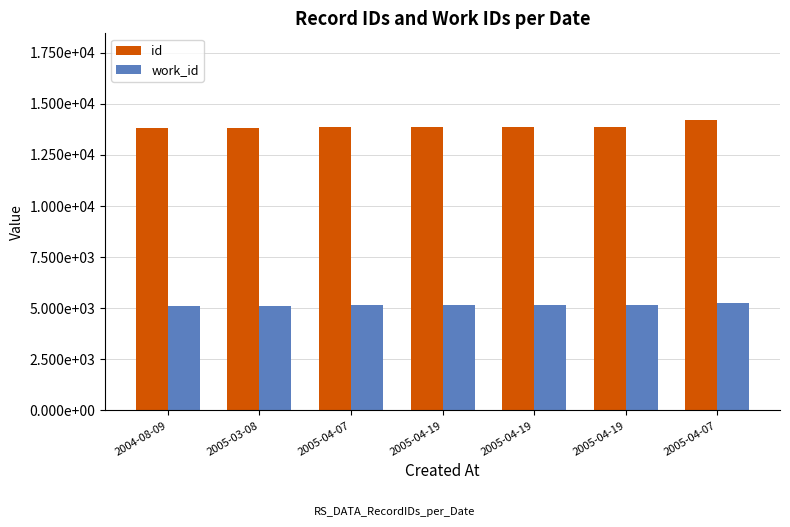

Does the chart contain any negative values?

No